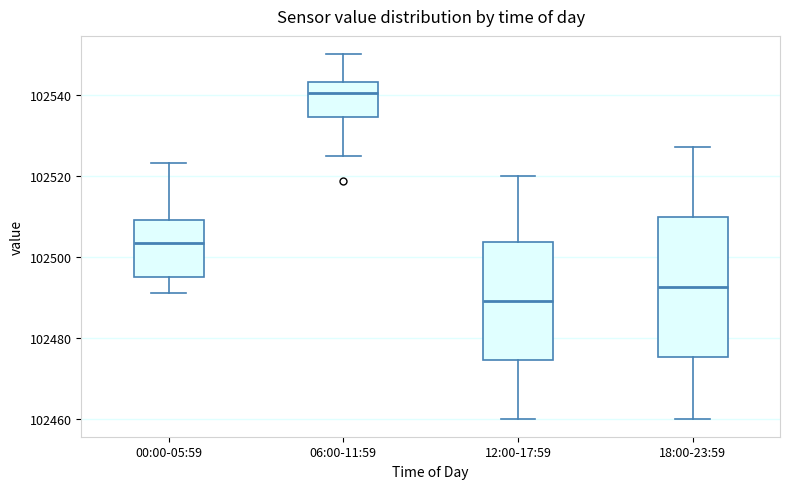

Reading left to right, read every box against the y-axis: the position of its median line, the range the box covers, and the ends of its whiskers. The values are not printed on the chart, so give them approximately, as read against the axis.

00:00-05:59: median 102504, box 102494 to 102508, whiskers 102490 to 102524
06:00-11:59: median 102540, box 102534 to 102544, whiskers 102524 to 102550
12:00-17:59: median 102490, box 102474 to 102504, whiskers 102460 to 102520
18:00-23:59: median 102492, box 102476 to 102510, whiskers 102460 to 102528